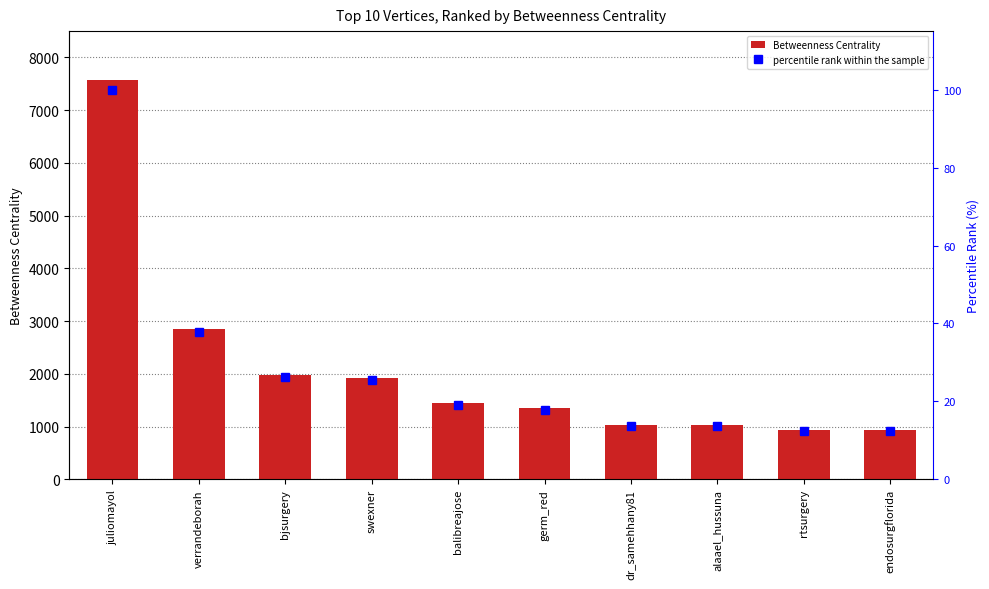

What is the maximum value for percentile rank within the sample?

100.0